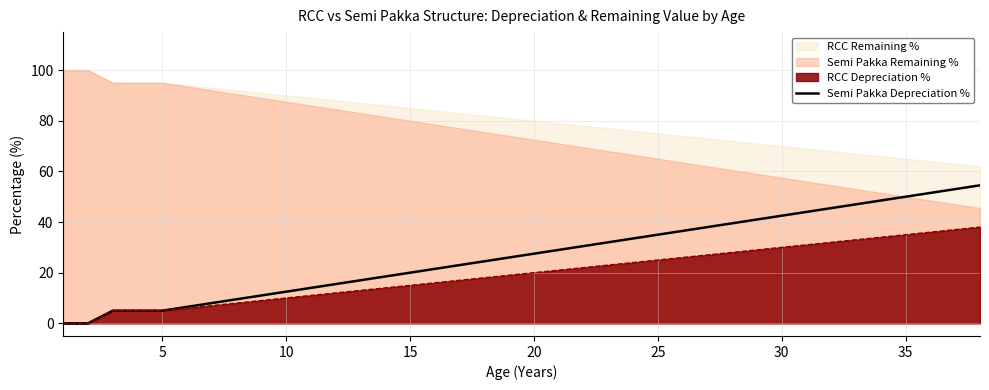

What is the maximum value for RCC Depreciation %?

38.0